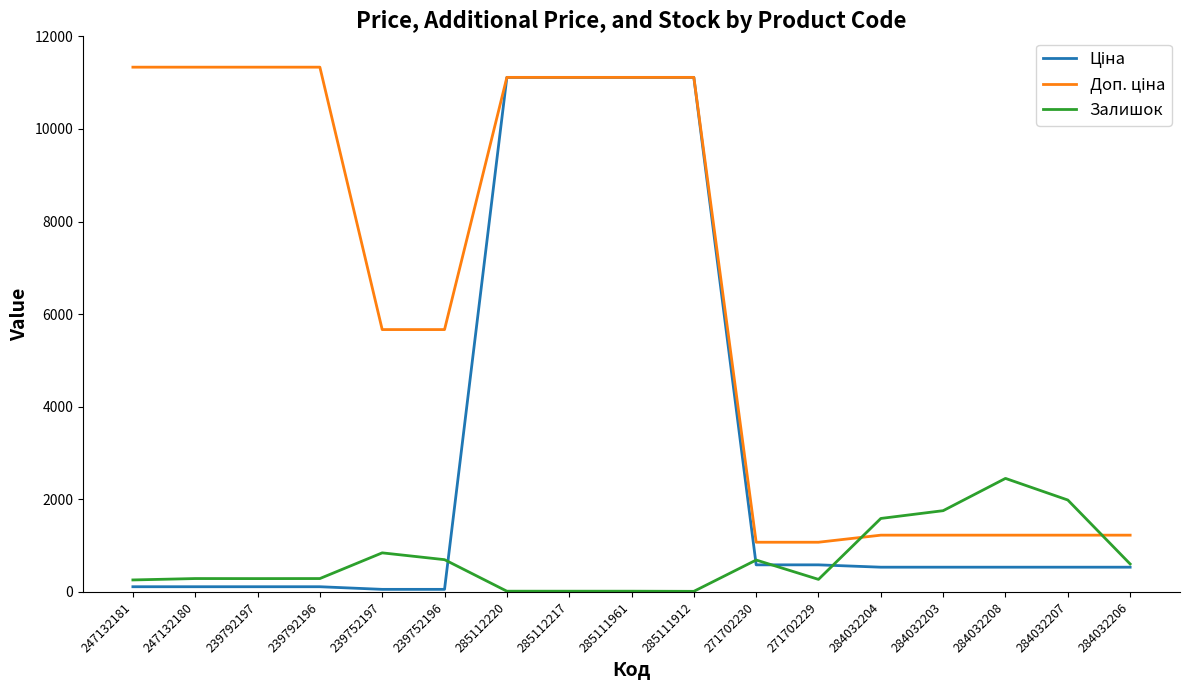

What is the maximum value shown in the chart?

11334.0